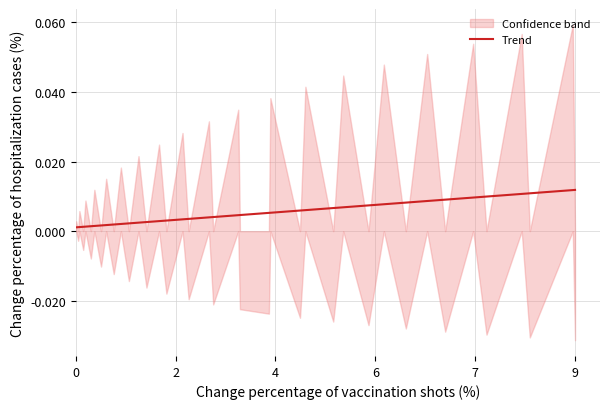

What is the label of the 33rd point from the right?

7